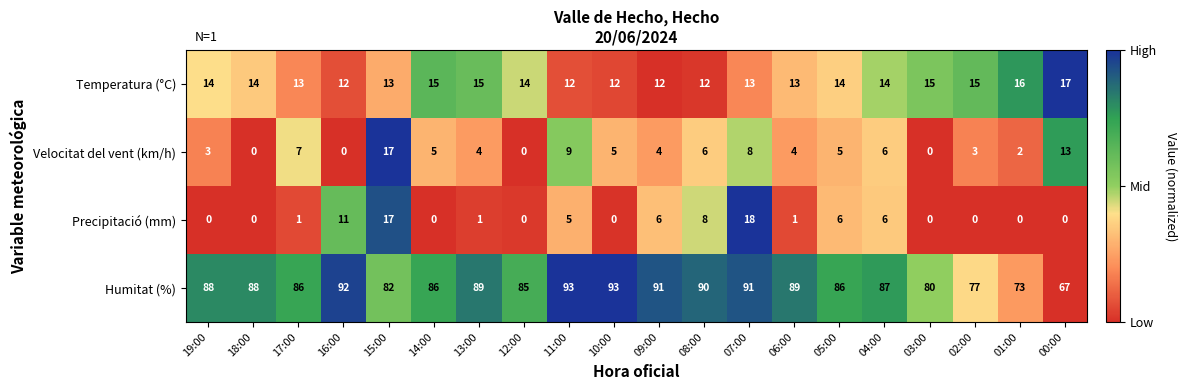

How many categories are shown in the chart?

20